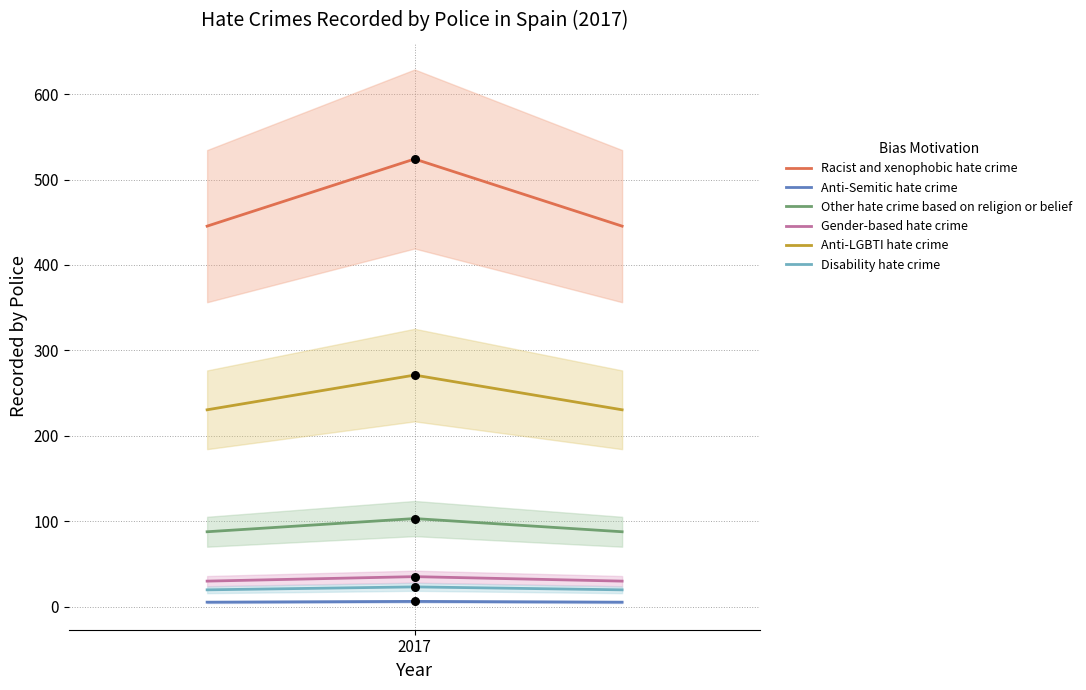

Which series contains the highest Y value?

Racist and xenophobic hate crime